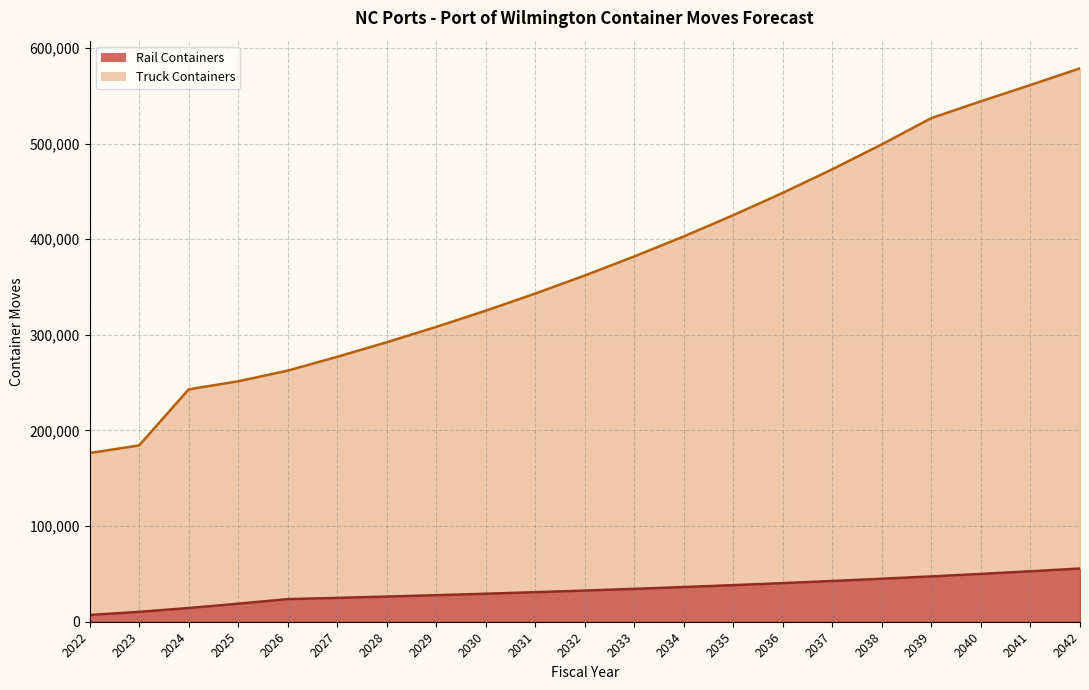

What is the difference between the highest and lowest values at 2026?

238986.2